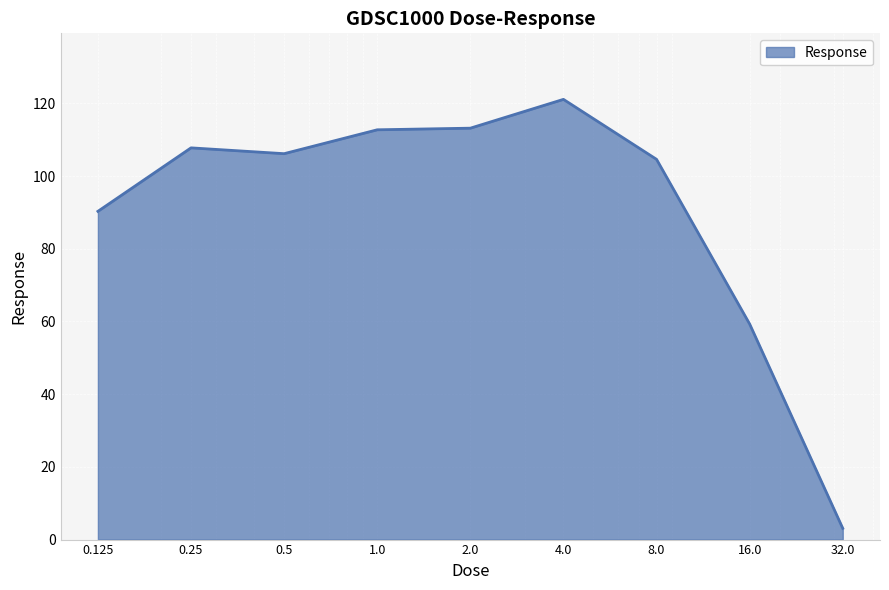

What is the average value?

90.9